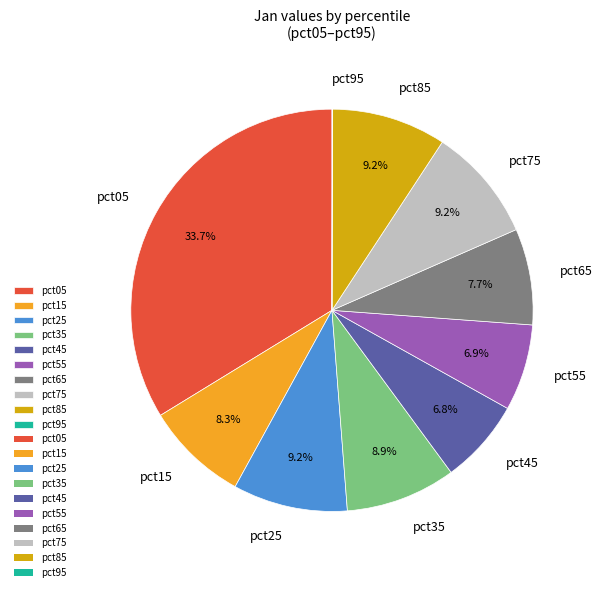

True or false: pct25 accounts for 9% of the total.

True